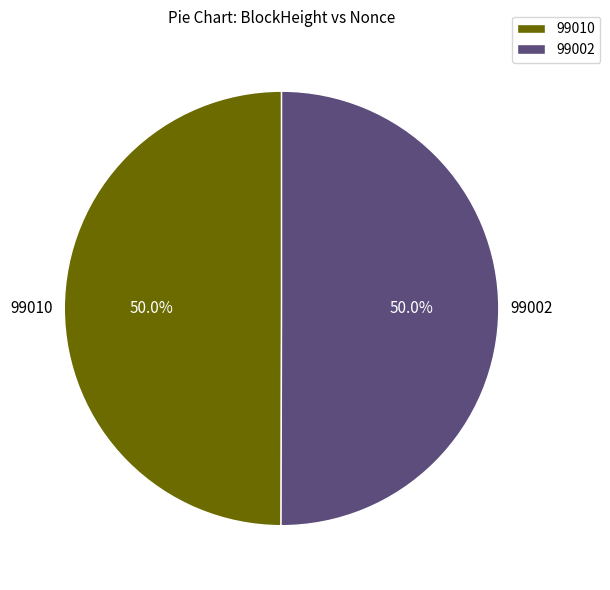

How many slices are in this pie chart?

2